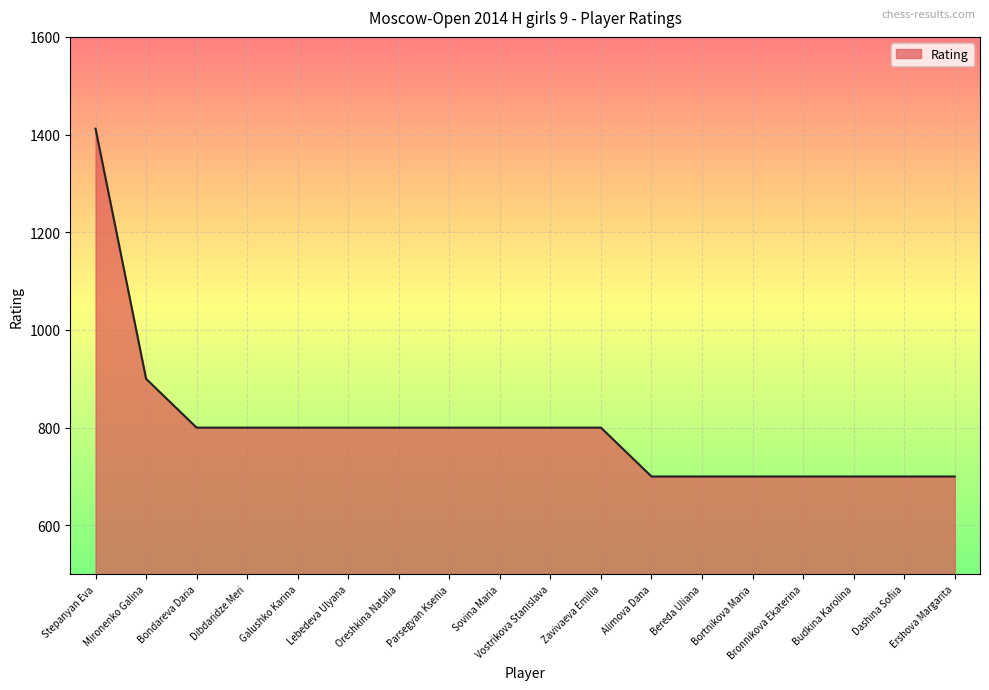

True or false: the data shows 800 at Lebedeva Ulyana.

True